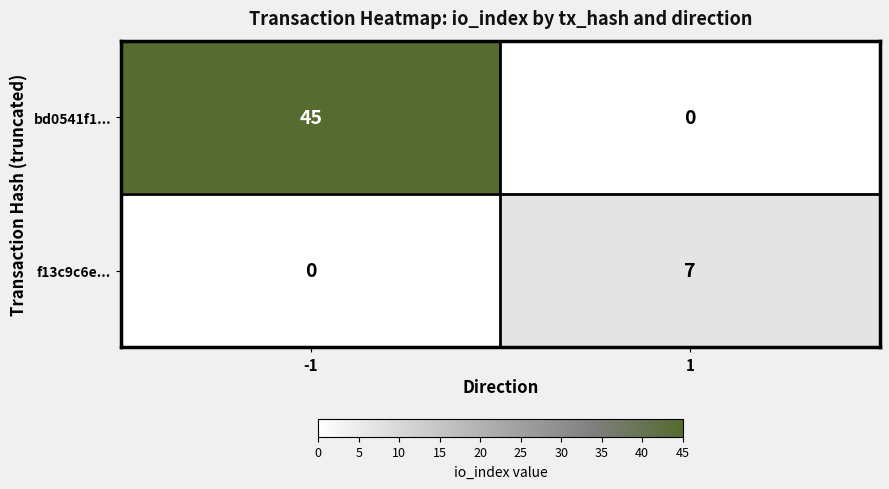

How many categories are shown in the chart?

2